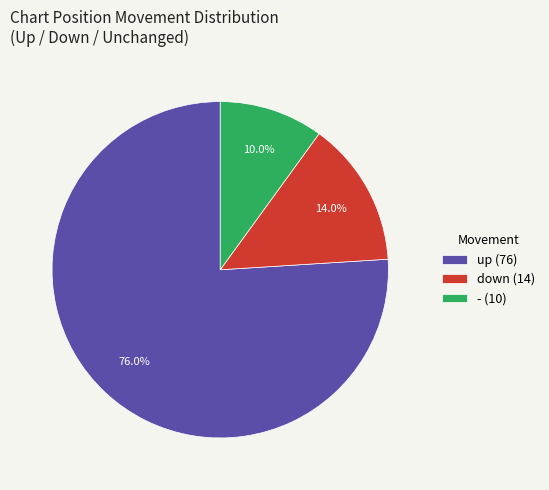

Approximately how many times larger is the value at down compared to -?

1.4